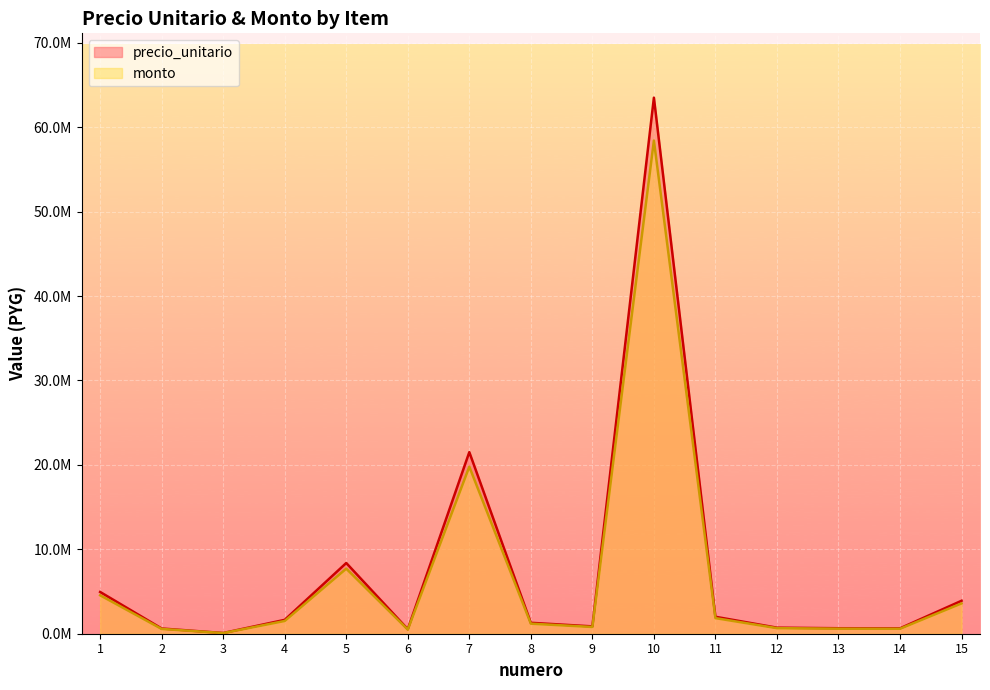

The monto series shows 76143367.6 at 10. True or false?

False